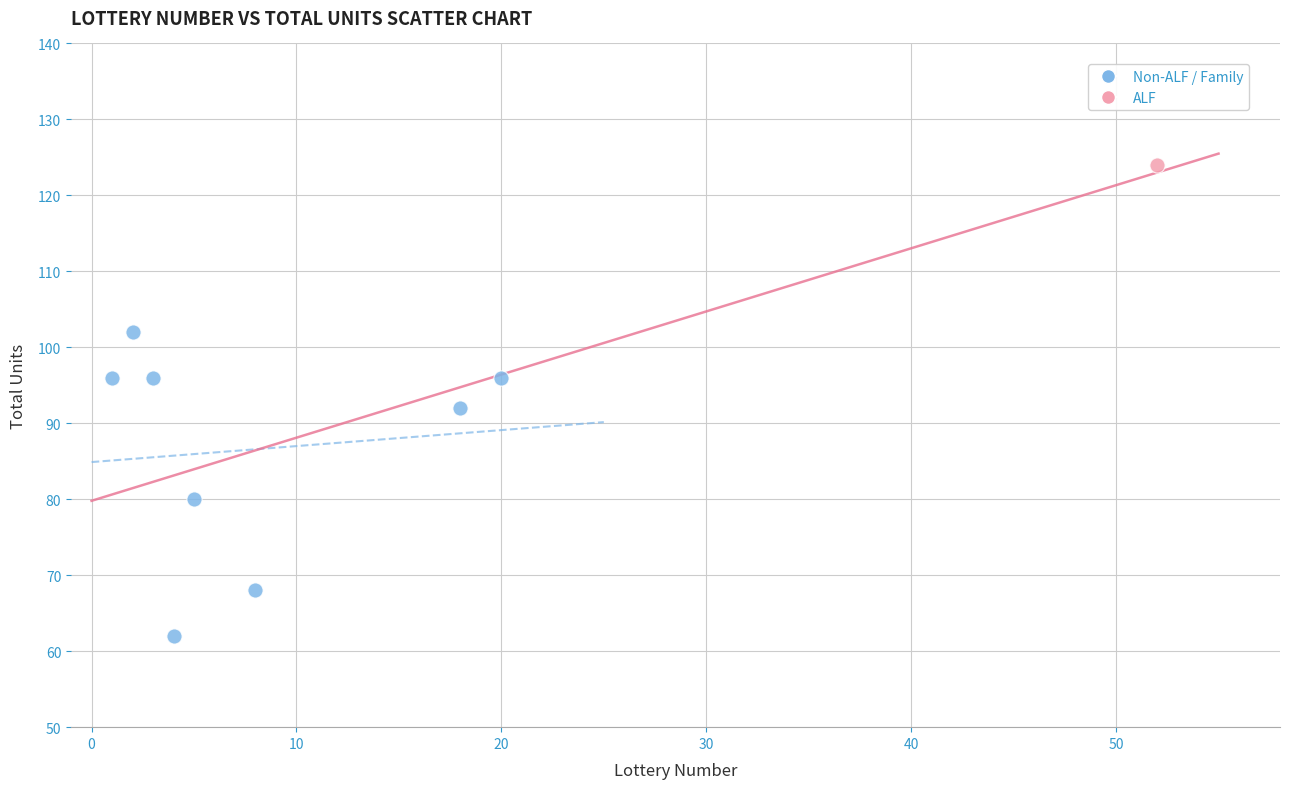

What are all the series names shown in the legend?

Non-ALF / Family, ALF